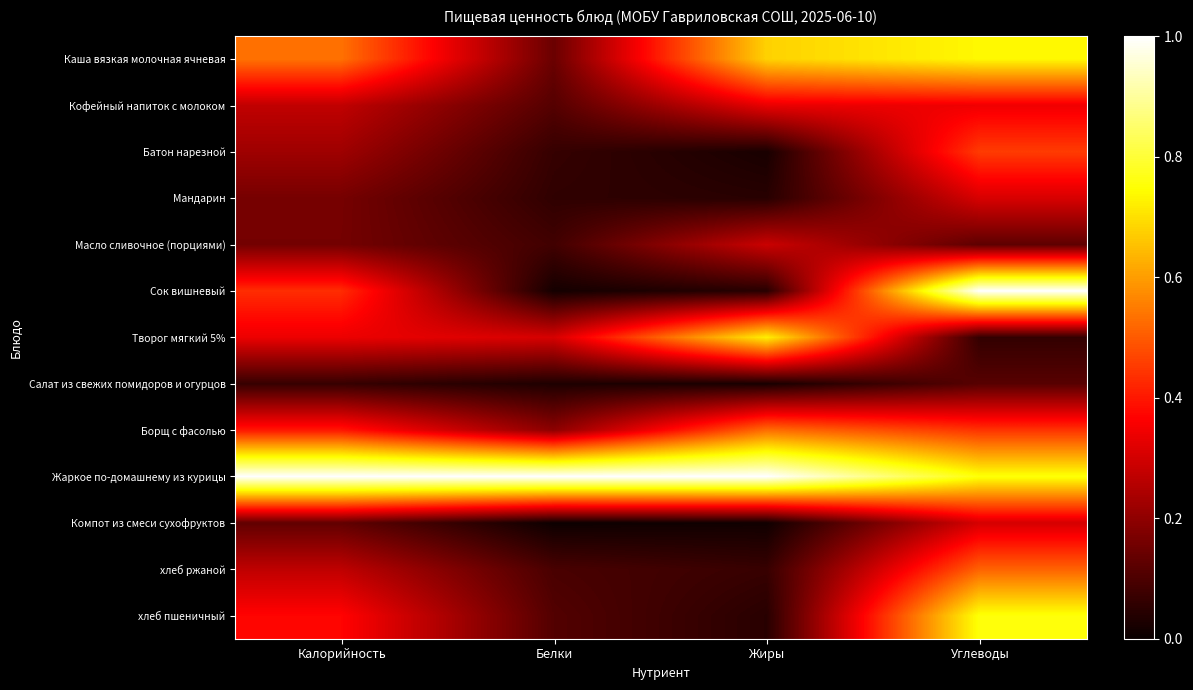

Which category has the lowest value across all series?

Белки